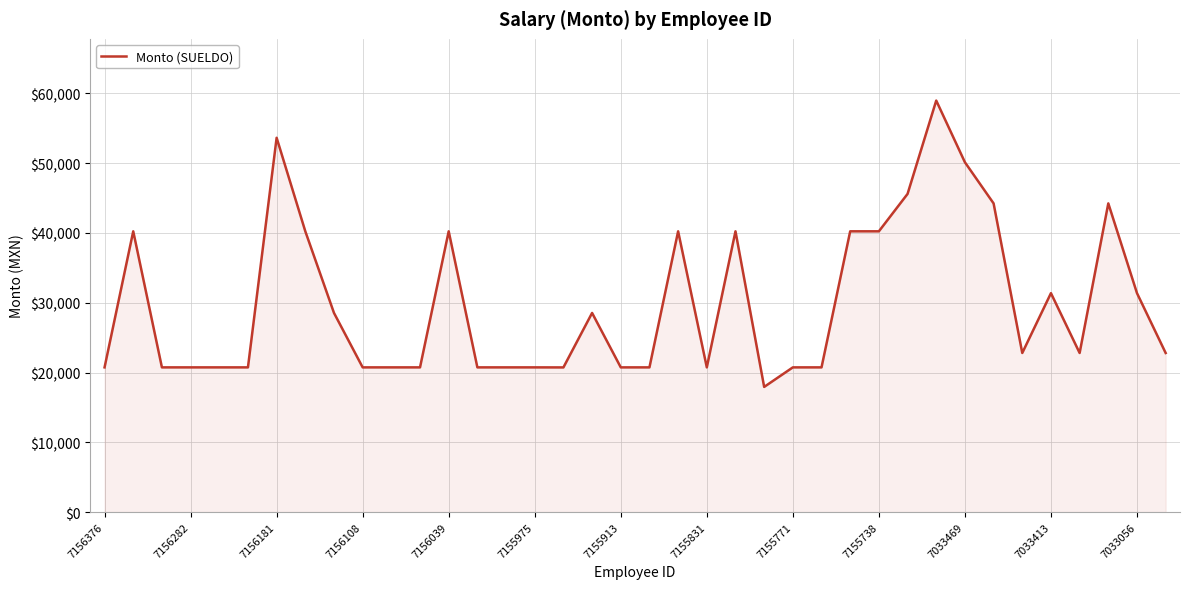

Does the chart display data point markers on the line(s)?

No